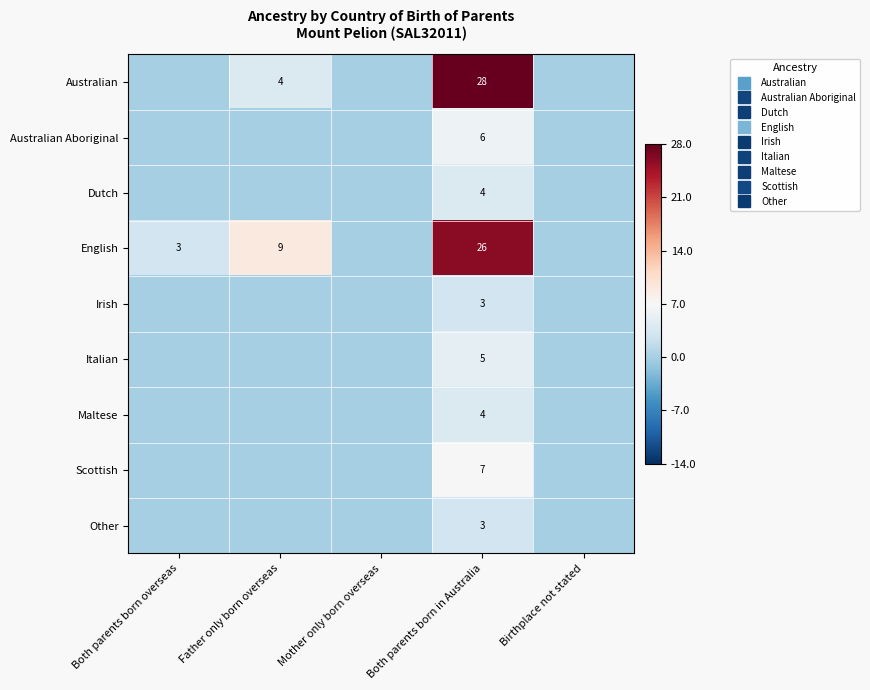

List the labels in order of Dutch value, smallest first.

Both parents born overseas, Father only born overseas, Mother only born overseas, Birthplace not stated, Both parents born in Australia